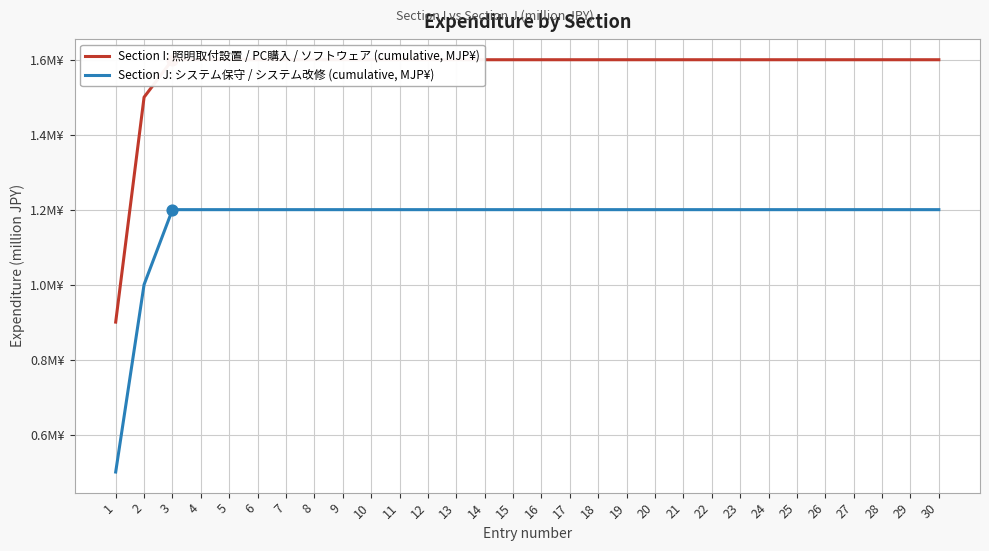

Which series has the largest Y range (max minus min)?

Section I: 照明取付設置 / PC購入 / ソフトウェア (cumulative, MJP¥)